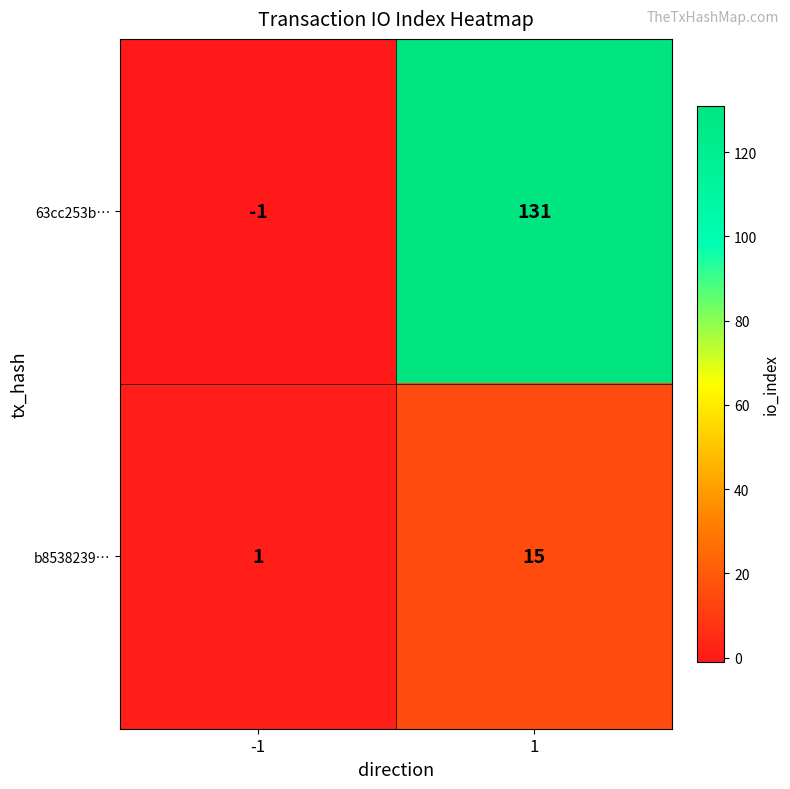

Read the b8538239… value at 1, to the nearest 10.

20